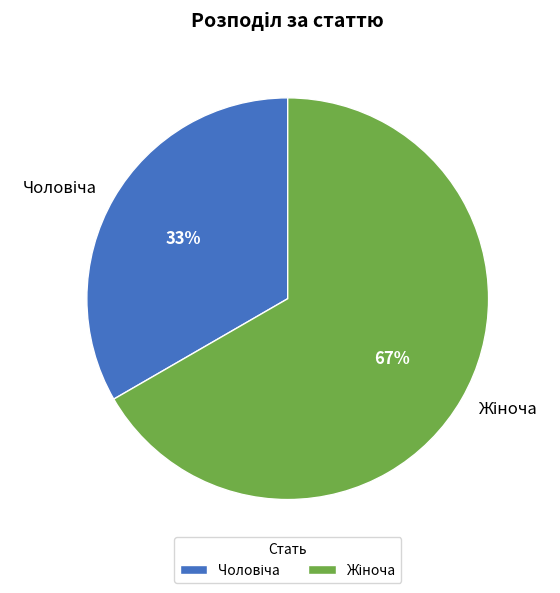

To the nearest percent, what is the average slice percentage?

50%